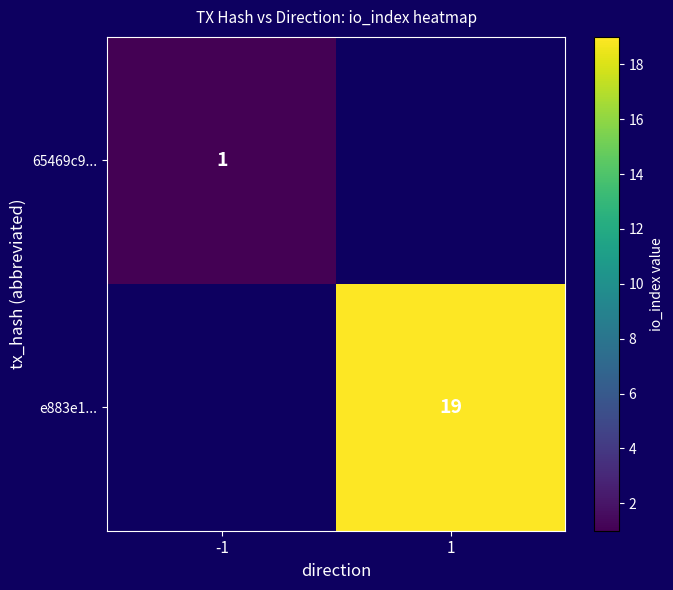

Is it true that e883e1... equals 19 at 1?

True